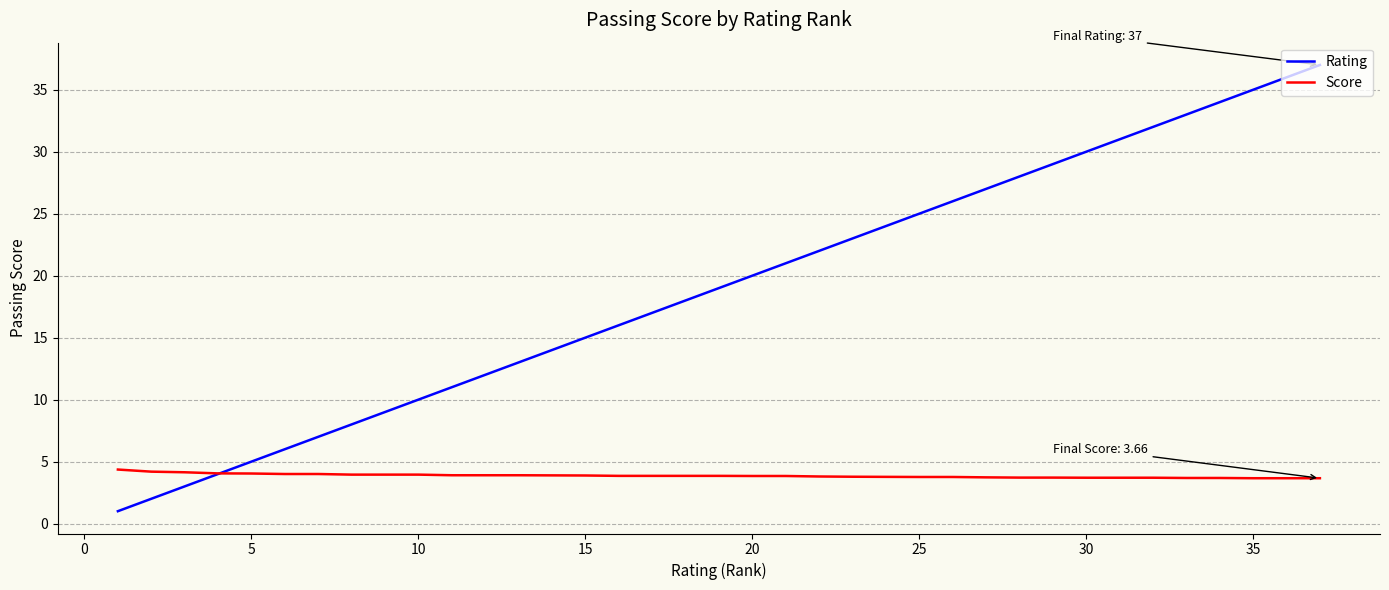

What is the average value of the Score series?

3.9